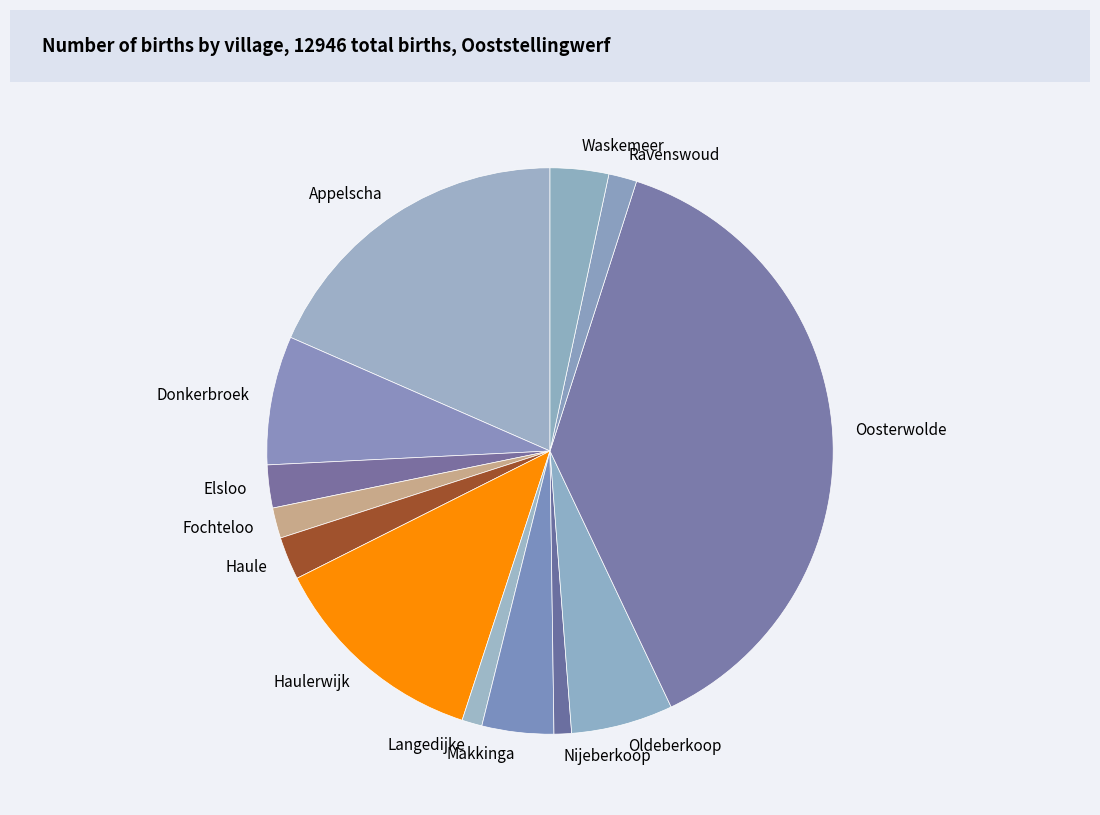

Does any single category account for the majority?

No